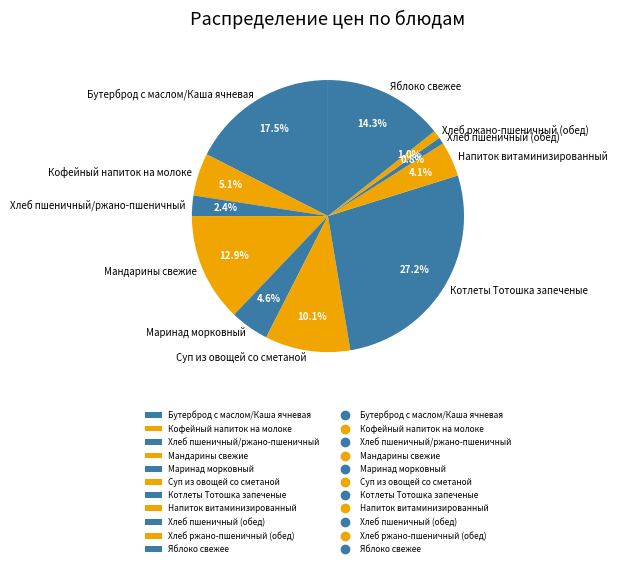

Approximately how many times larger is the value at Хлеб пшеничный (обед) compared to Яблоко свежее?

0.1